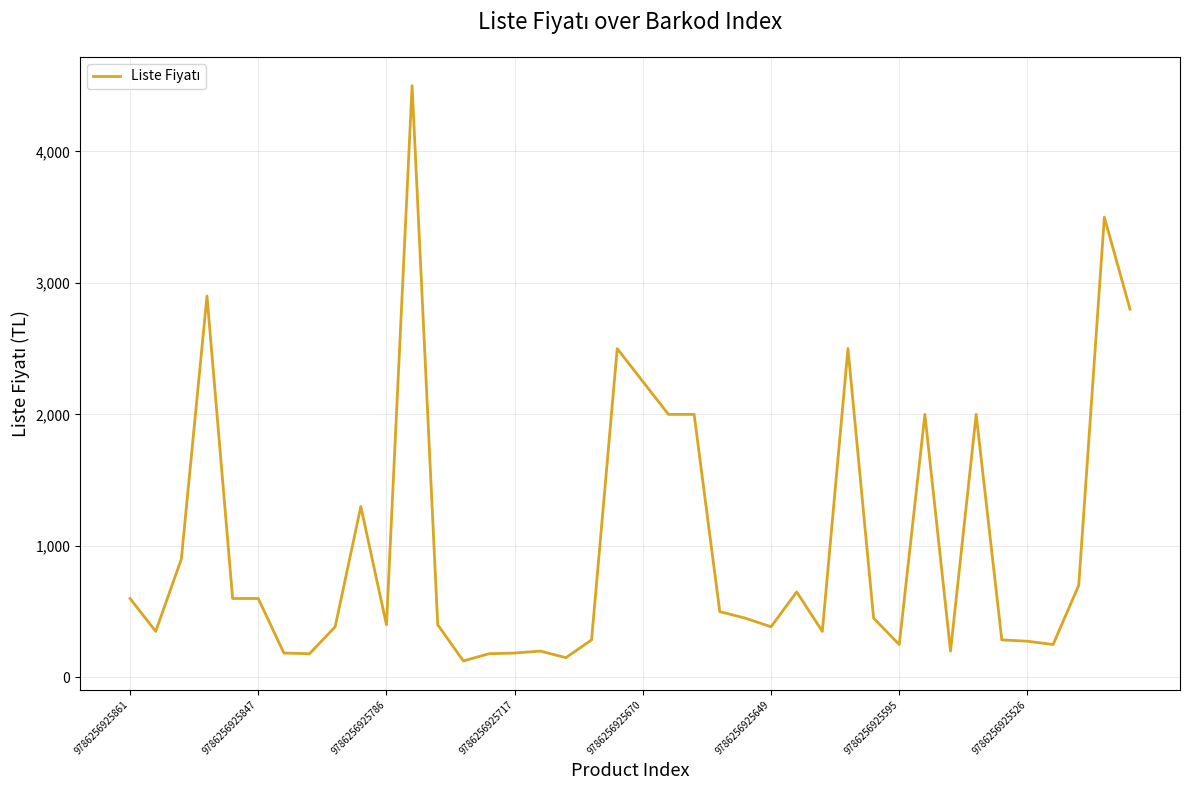

What is the smallest value displayed?

125